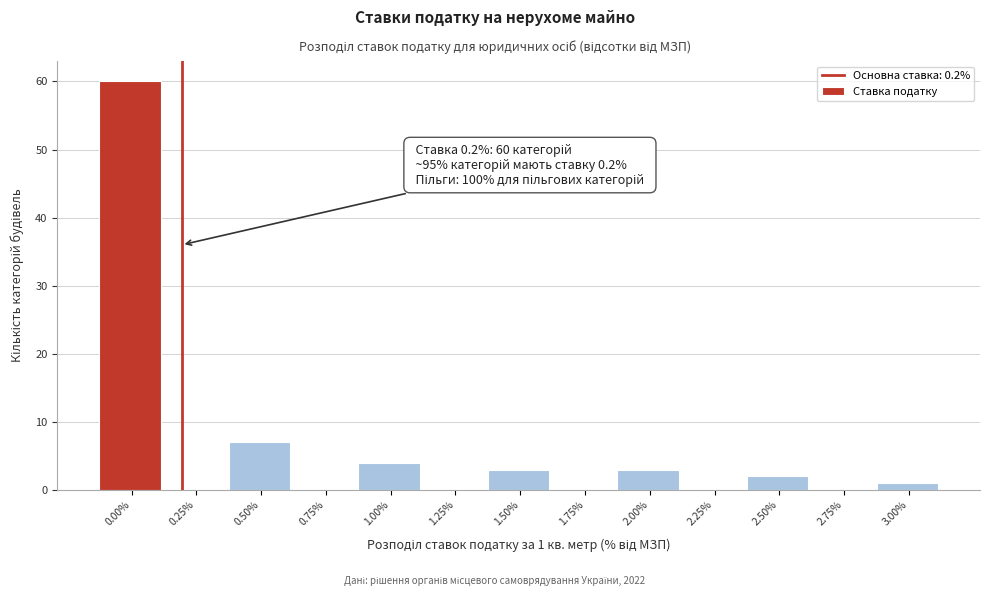

Reading left to right, transcribe all the data shown in this chart.

0.00%=60	0.25%=0	0.50%=7	0.75%=0	1.00%=4	1.25%=0	1.50%=3	1.75%=0	2.00%=3	2.25%=0	2.50%=2	2.75%=0	3.00%=1